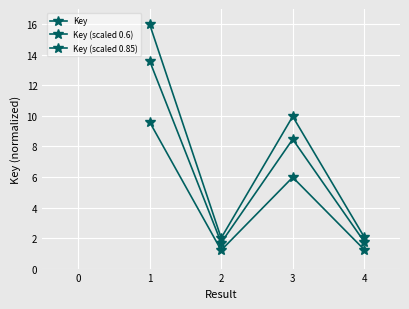

How many lines are shown in the chart?

3